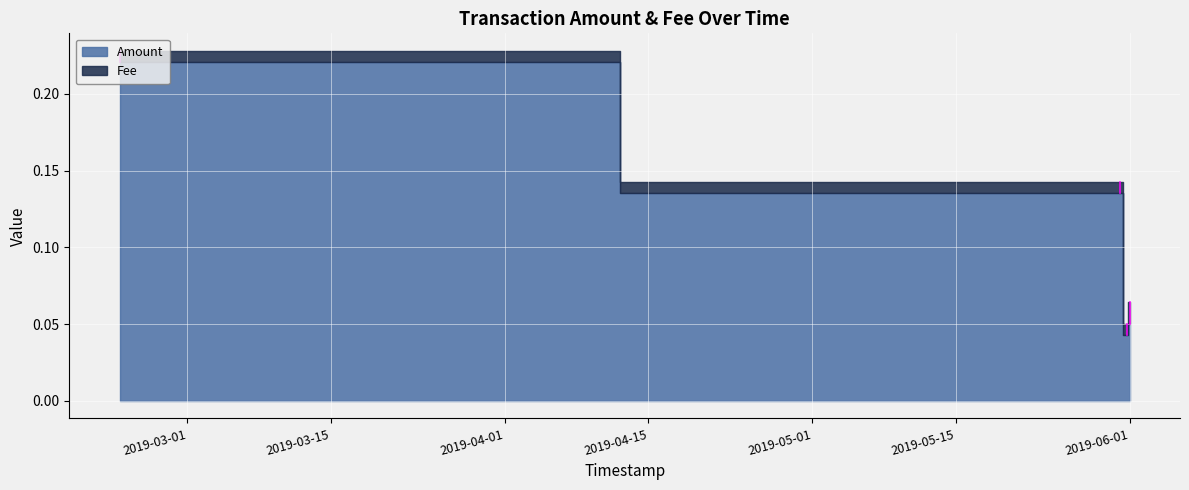

True or false: Amount and Fee cross at least once.

False